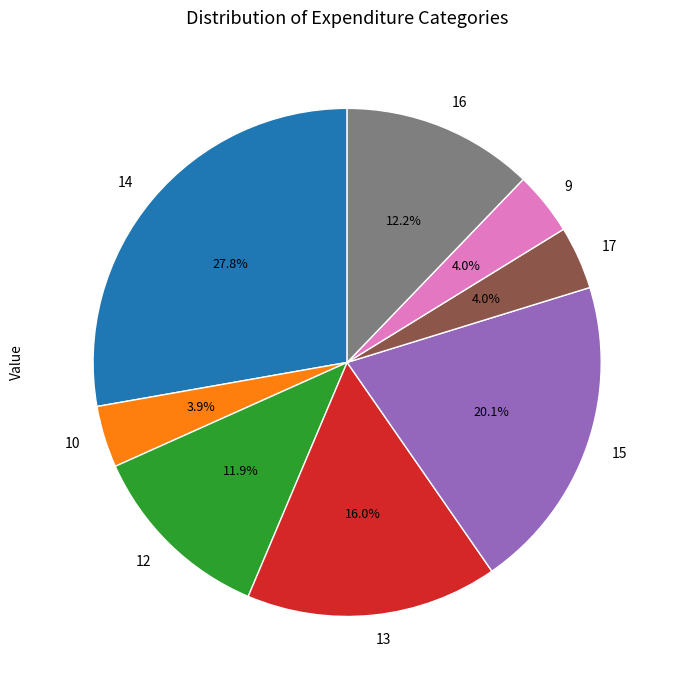

Which slice is the largest?

14